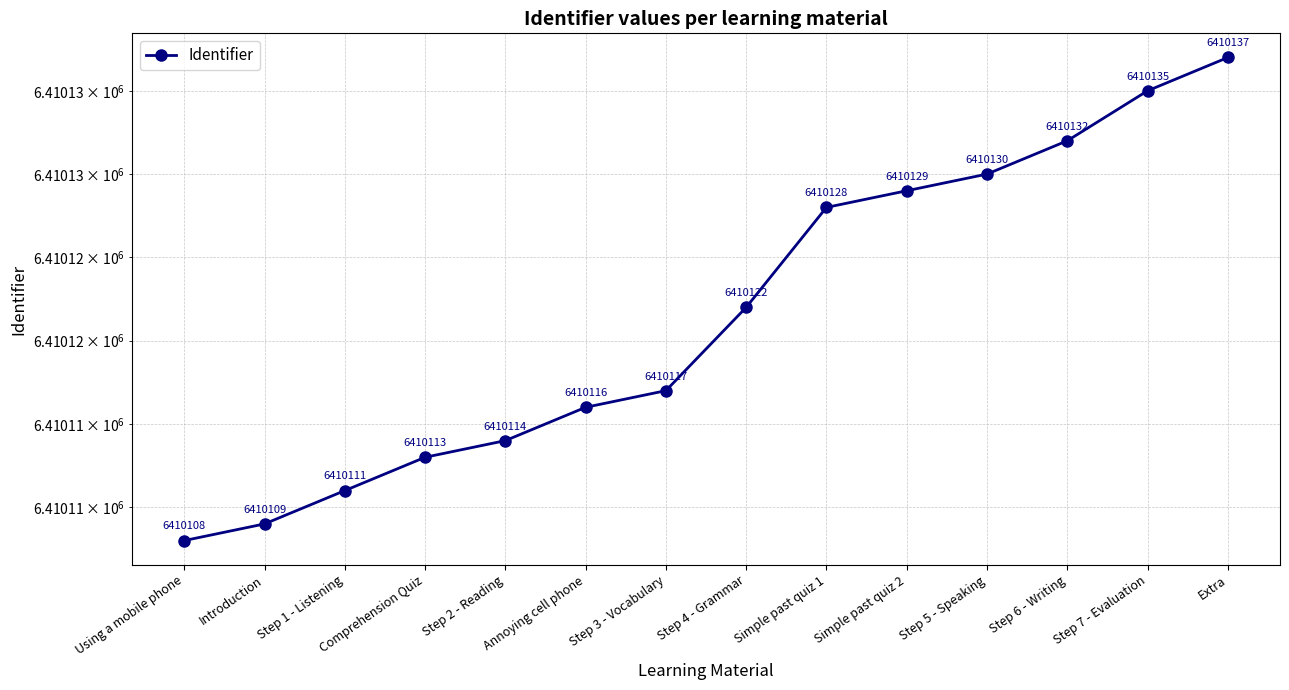

The chart shows a value of 6410122 at Step 4 - Grammar. True or false?

True